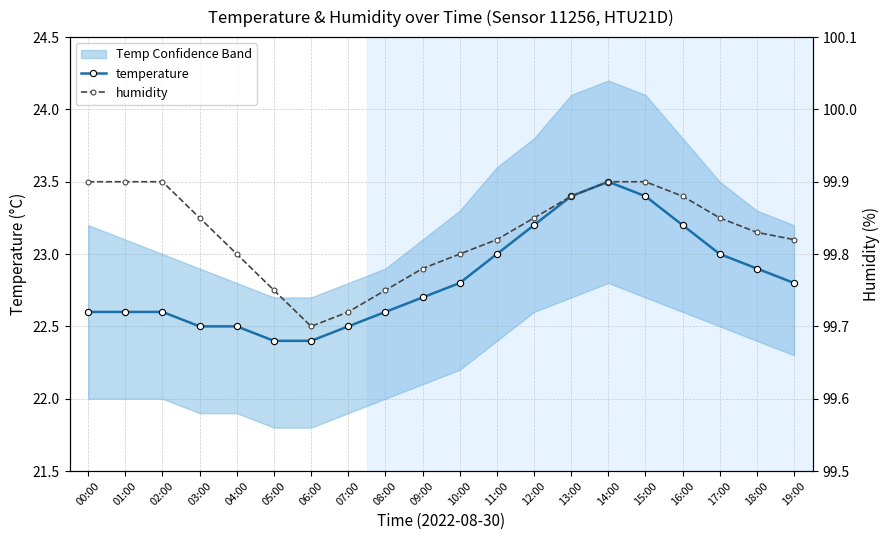

True or false: humidity has more than 0 points higher than both neighbors.

False